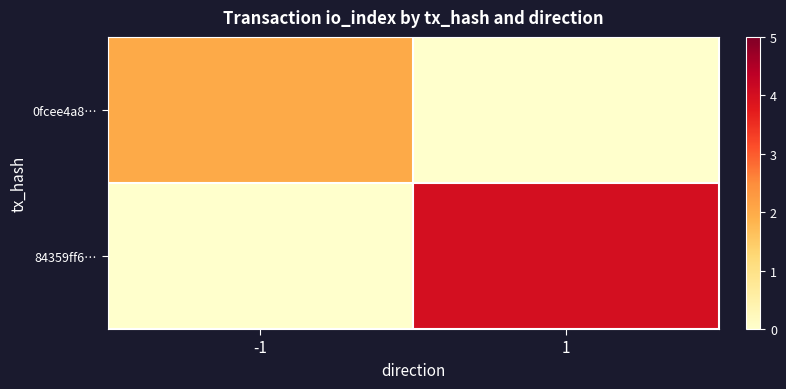

Reading right to left, what are all the values shown in this chart?

0fcee4a8…: 1=0	-1=2
84359ff6…: 1=4	-1=0